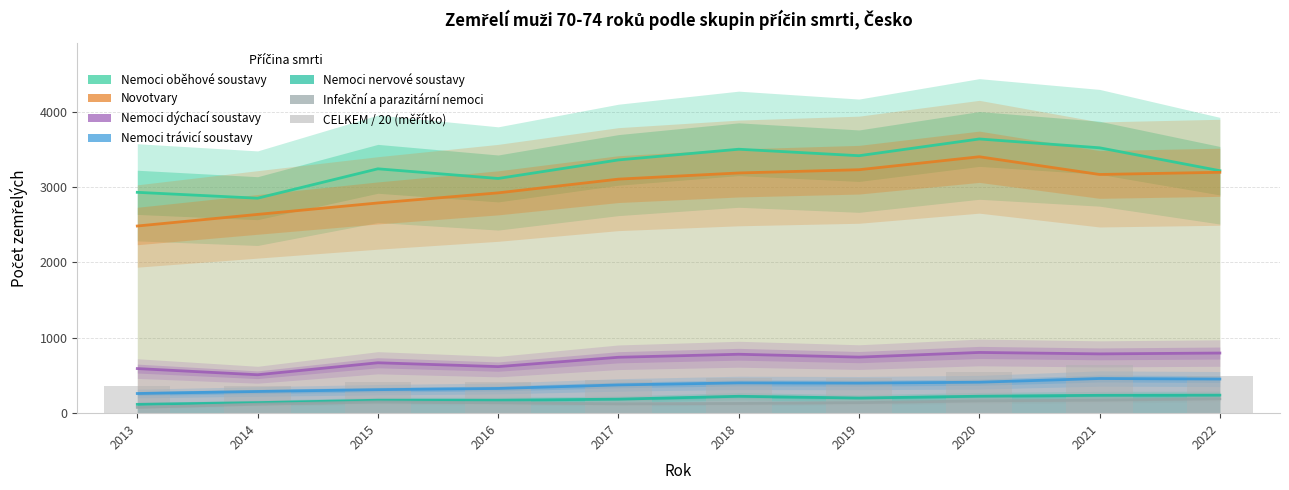

Rank the categories by Nemoci oběhové soustavy value from highest to lowest.

2020, 2021, 2018, 2019, 2017, 2015, 2022, 2016, 2013, 2014